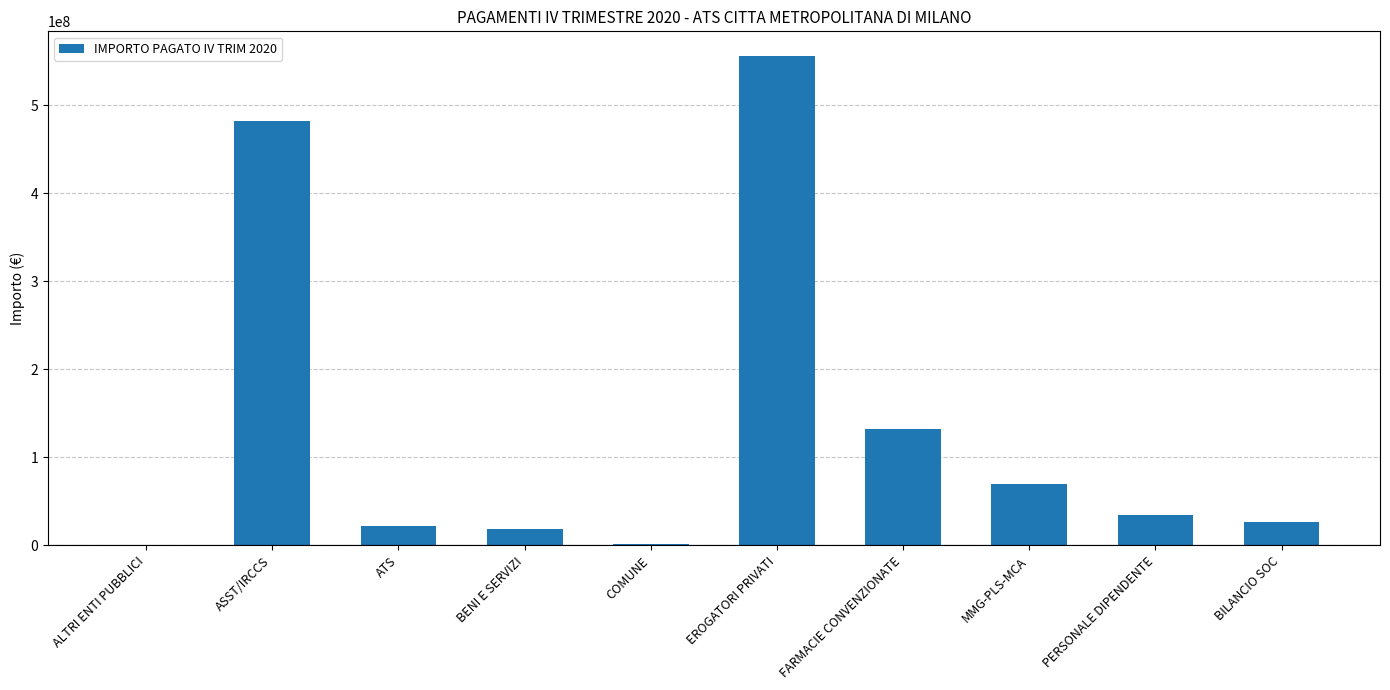

Is it true that the value at ATS is 21895442.6?

True